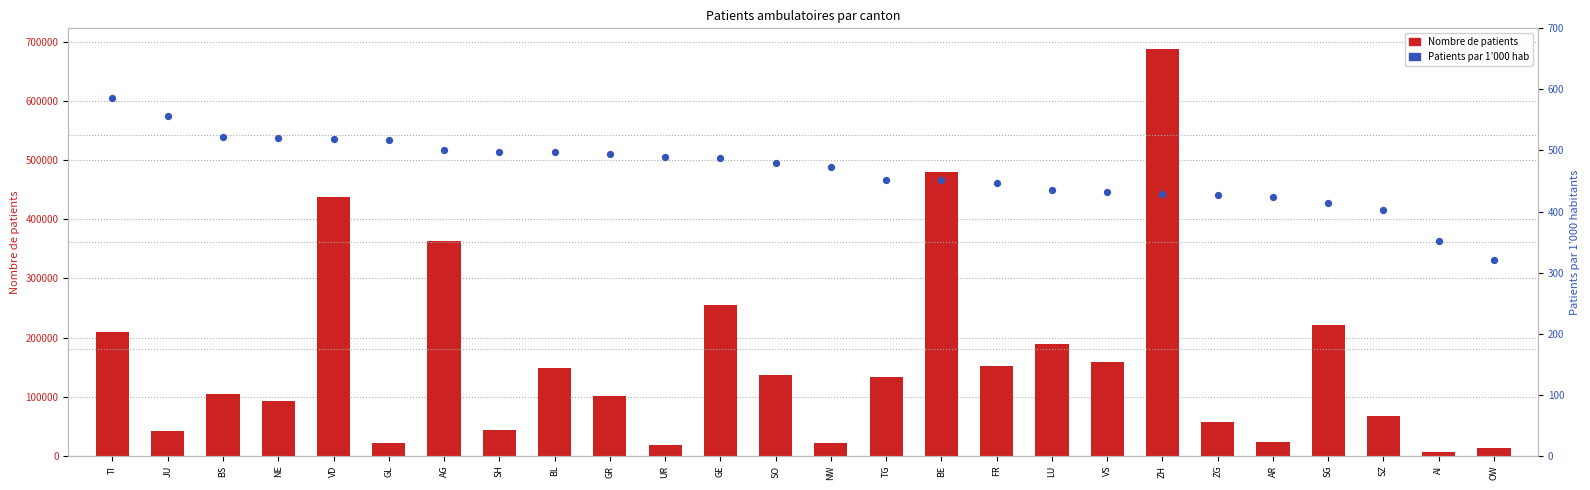

Is the value of Patients par 1’000 hab at BE greater than the value of Nombre de patients at FR?

No